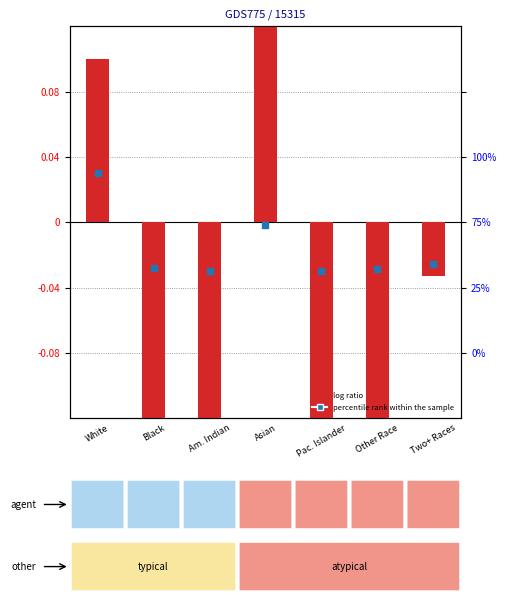

What are all the series names shown in the legend?

log ratio, percentile rank within the sample